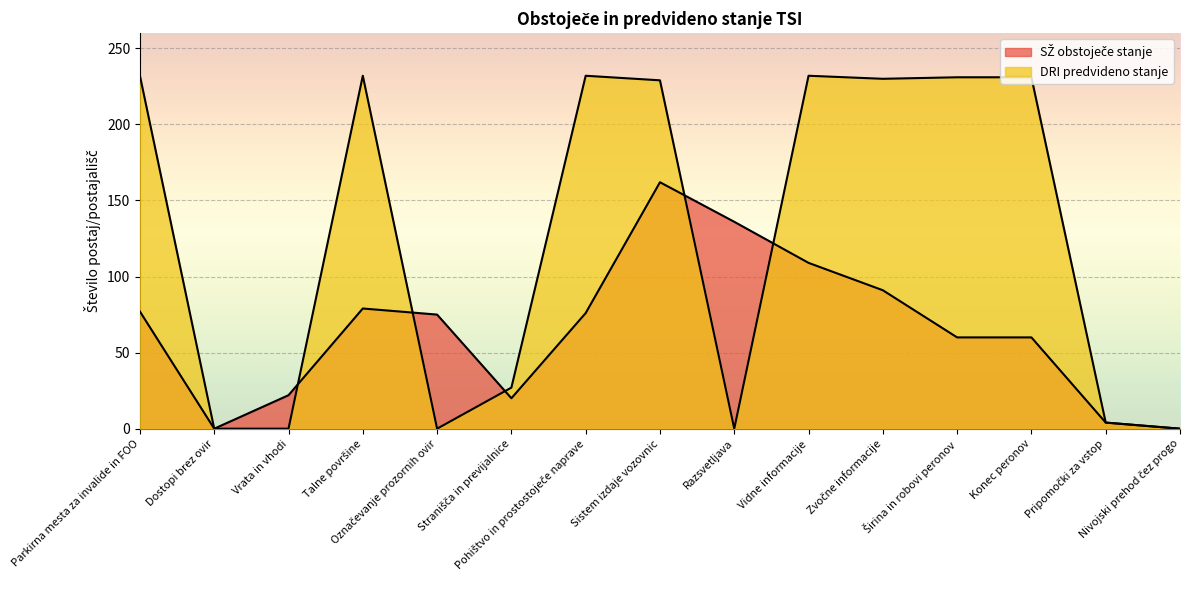

List the labels in order of SŽ obstoječe stanje value, largest first.

Sistem izdaje vozovnic, Razsvetljava, Vidne informacije, Zvočne informacije, Talne površine, Parkirna mesta za invalide in FOO, Pohištvo in prostostoječe naprave, Označevanje prozornih ovir, Širina in robovi peronov, Konec peronov, Vrata in vhodi, Stranišča in previjalnice, Pripomočki za vstop, Dostopi brez ovir, Nivojski prehod čez progo